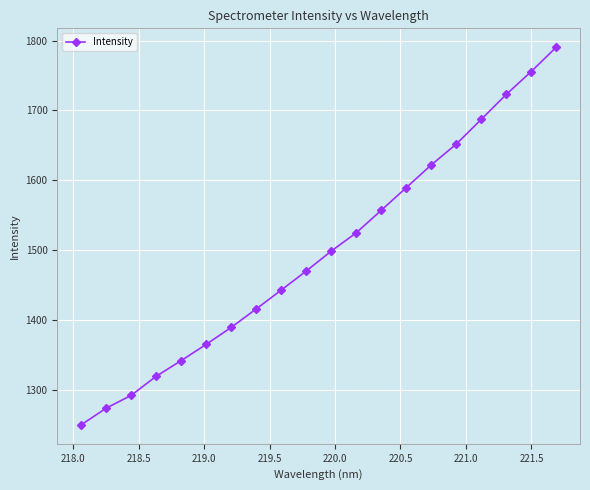

What is the maximum value shown in the chart?

1790.4